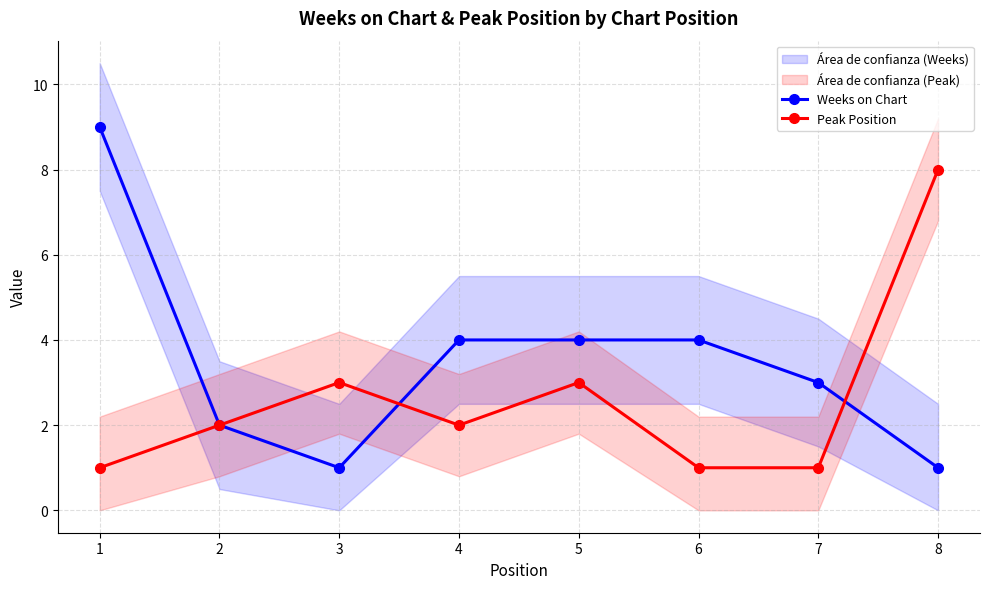

Which series has the largest range (max minus min)?

Weeks on Chart